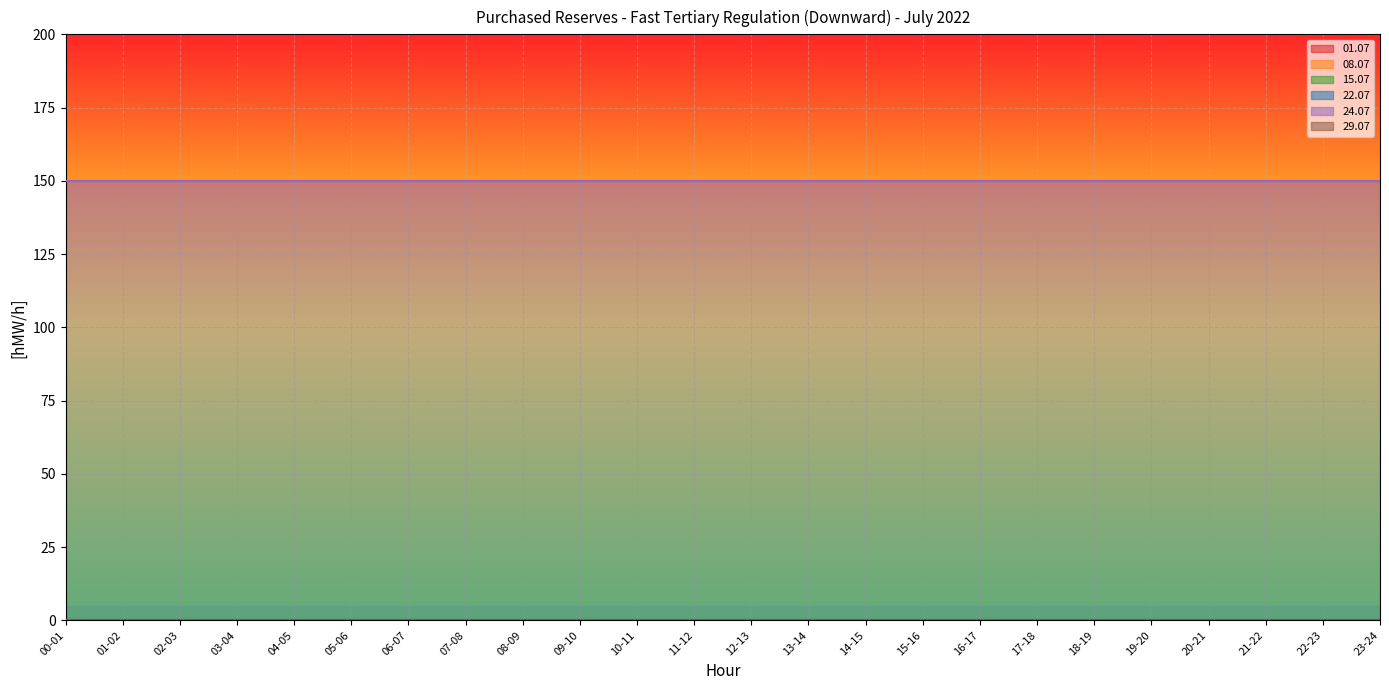

List the series in order of their peak value, highest first.

24.07, 01.07, 08.07, 15.07, 22.07, 29.07